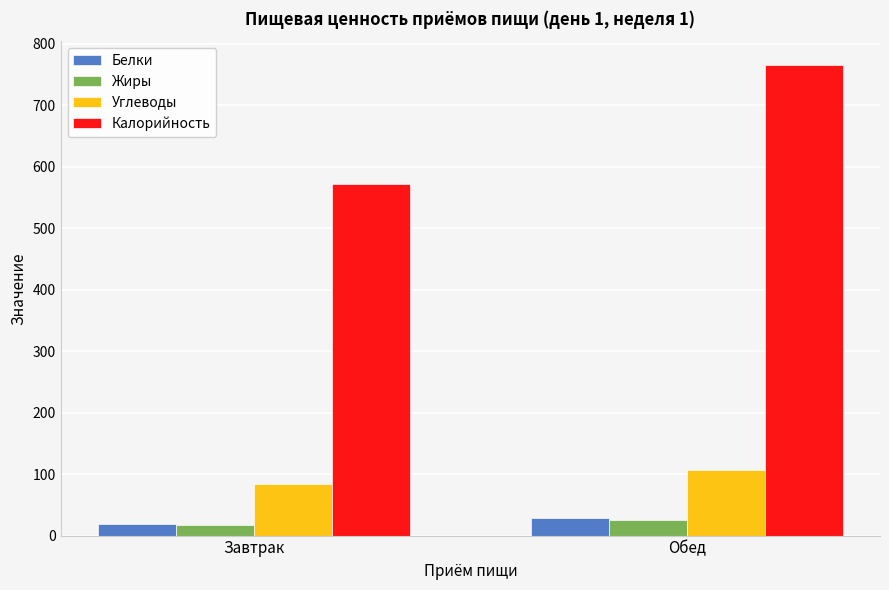

How many bars are there in each group?

4